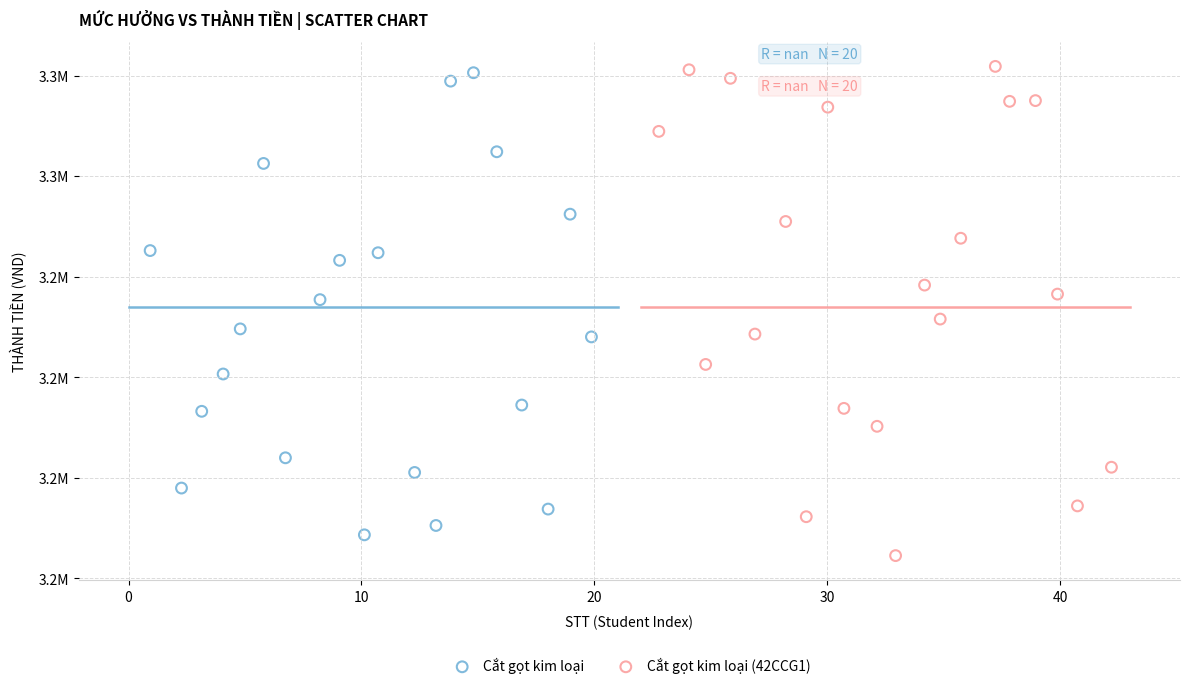

Which series contains the lowest Y value?

Cắt gọt kim loại (42CCG1)